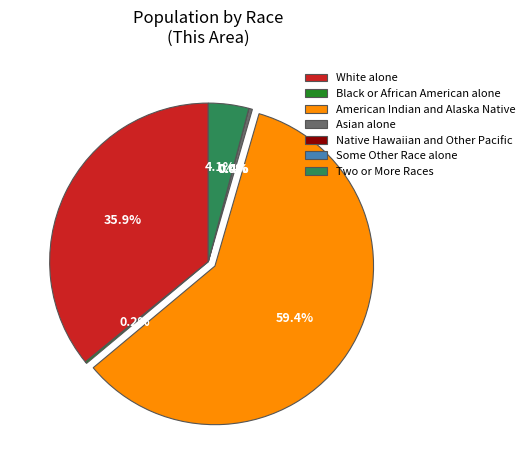

Rank the categories by value from highest to lowest.

American Indian and Alaska Native, White alone, Two or More Races, Asian alone, Black or African American alone, Native Hawaiian and Other Pacific, Some Other Race alone